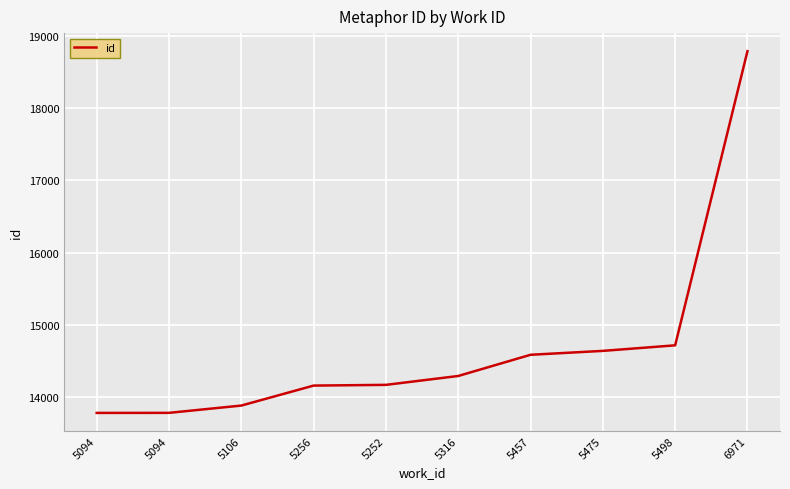

What is the label of the 4th point from the left?

5256